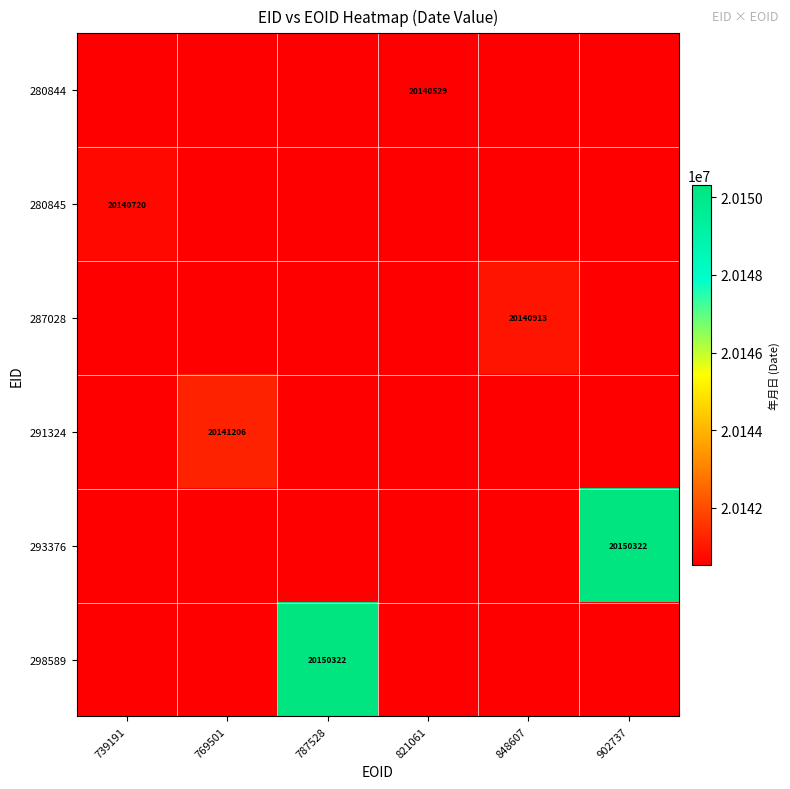

The 287028 series shows 11102318 at 848607. True or false?

False